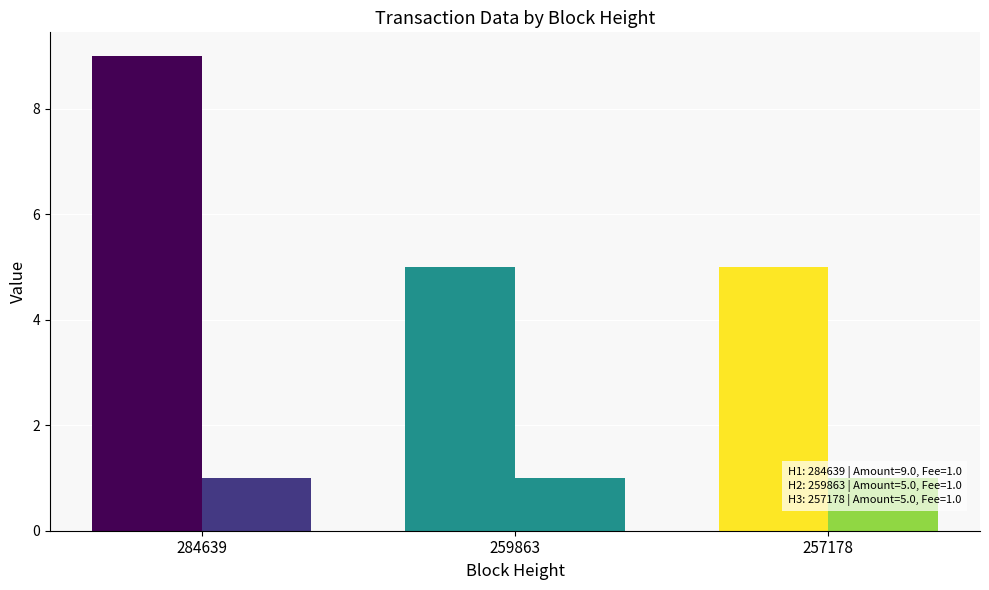

How many categories are shown in the chart?

3